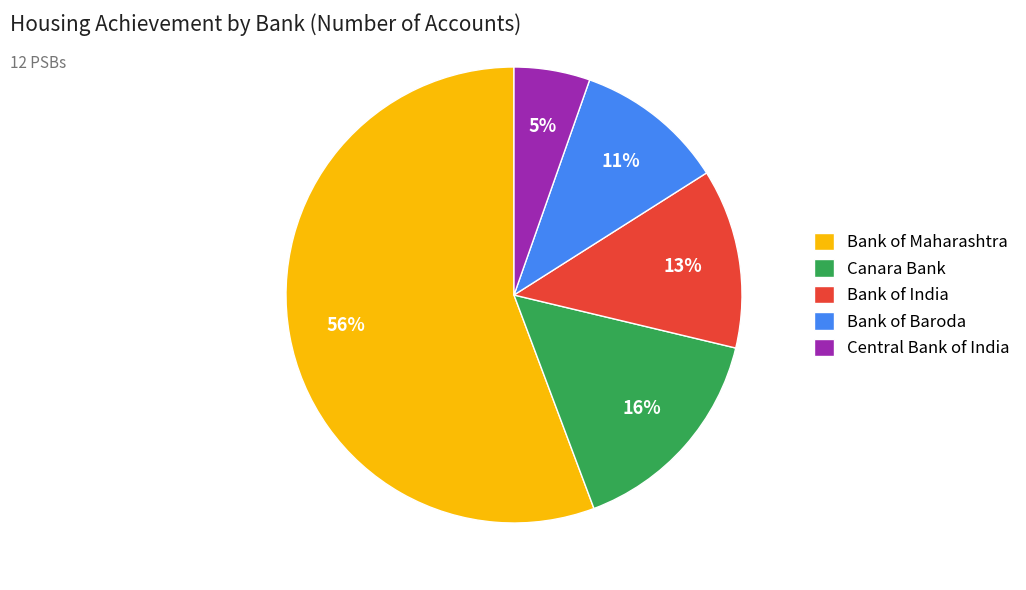

Does Bank of Maharashtra account for over 50% of the chart?

Yes